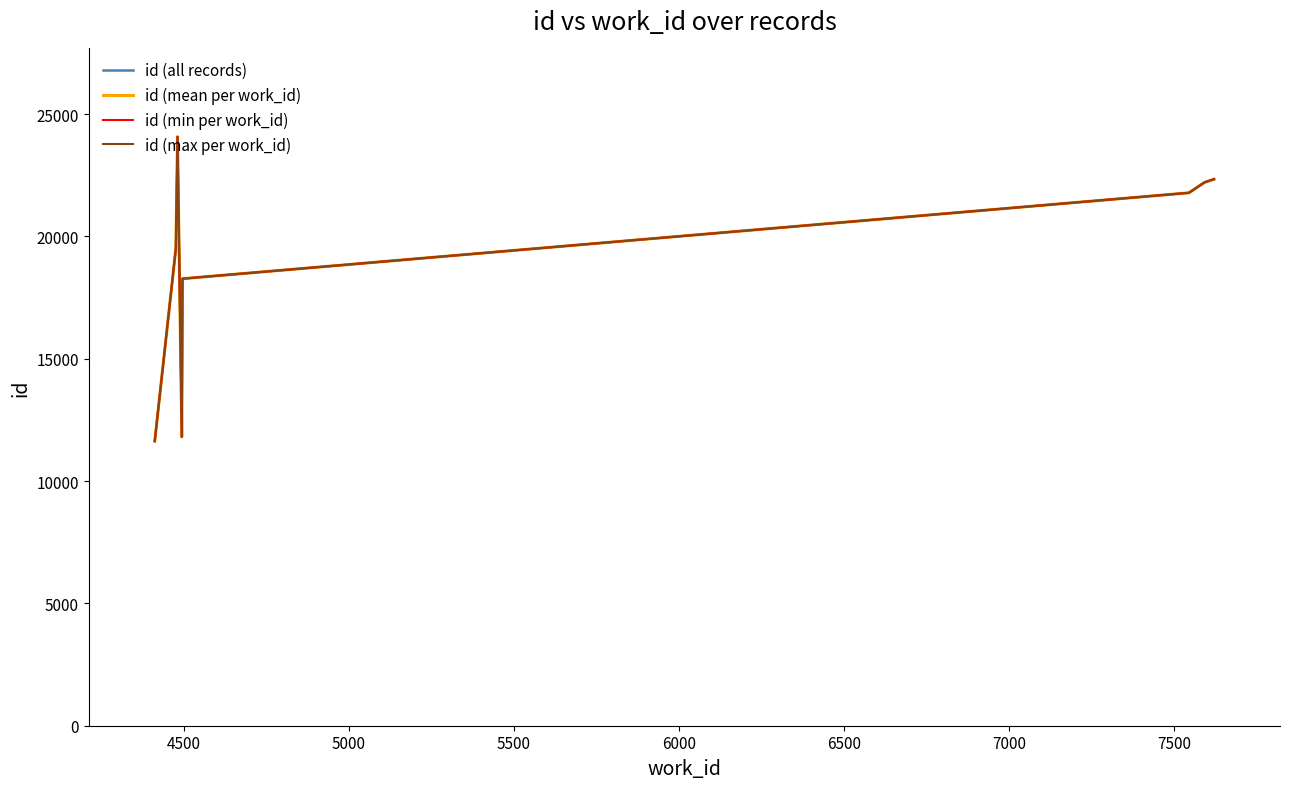

True or false: work_id has a value of 4411 at 4411.

True